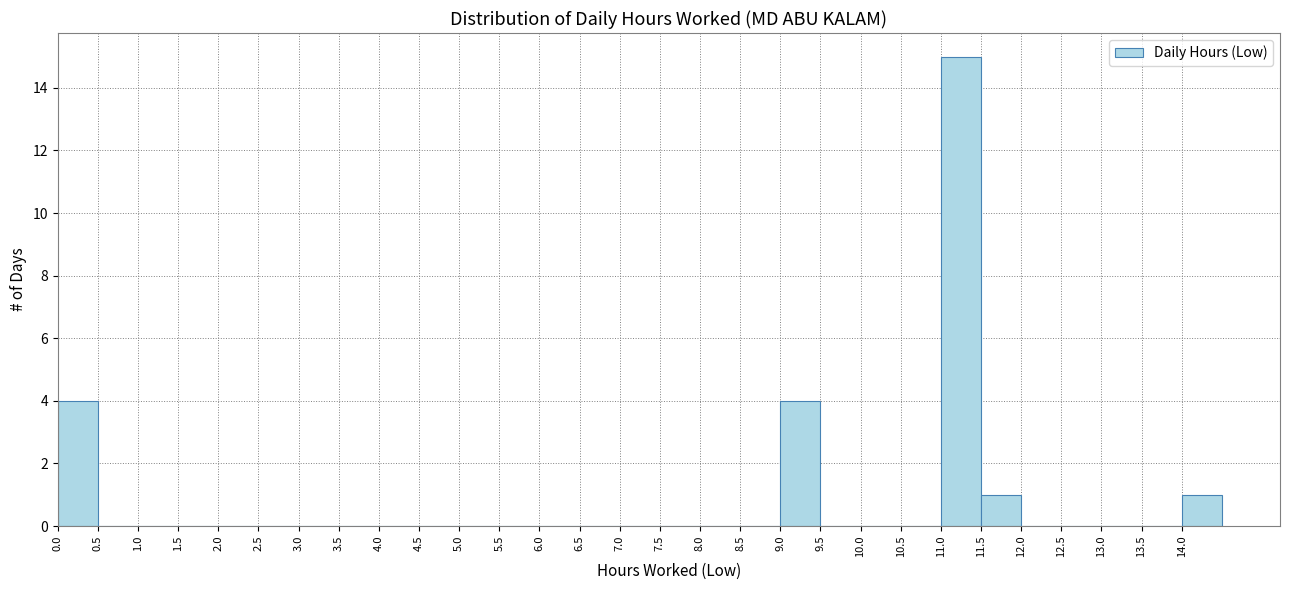

How tall is the bar that spans 11.5 to 12.0 on the x-axis? The values are not printed on the chart, so give them approximately, as read against the axis.

1